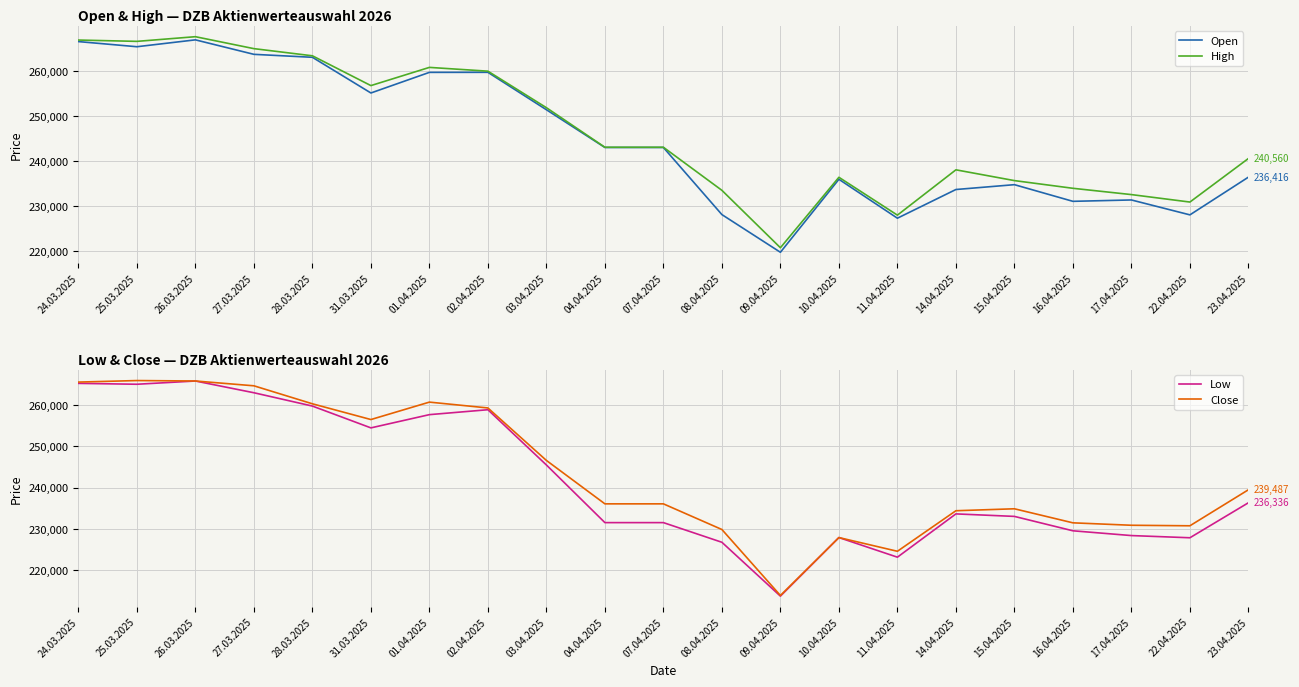

True or false: Low has more than 2 interior local peaks.

True